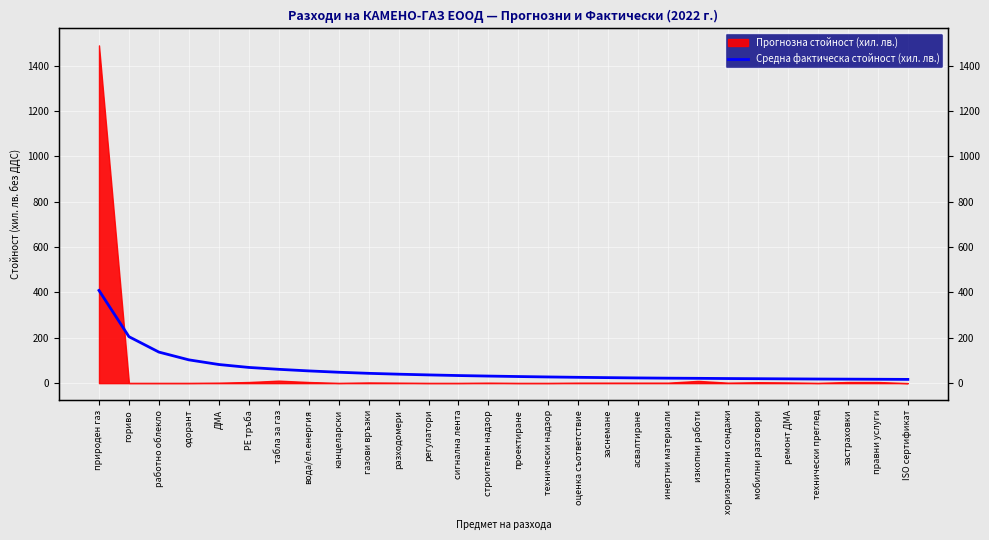

Is it true that the value at технически преглед is 18.2?

True